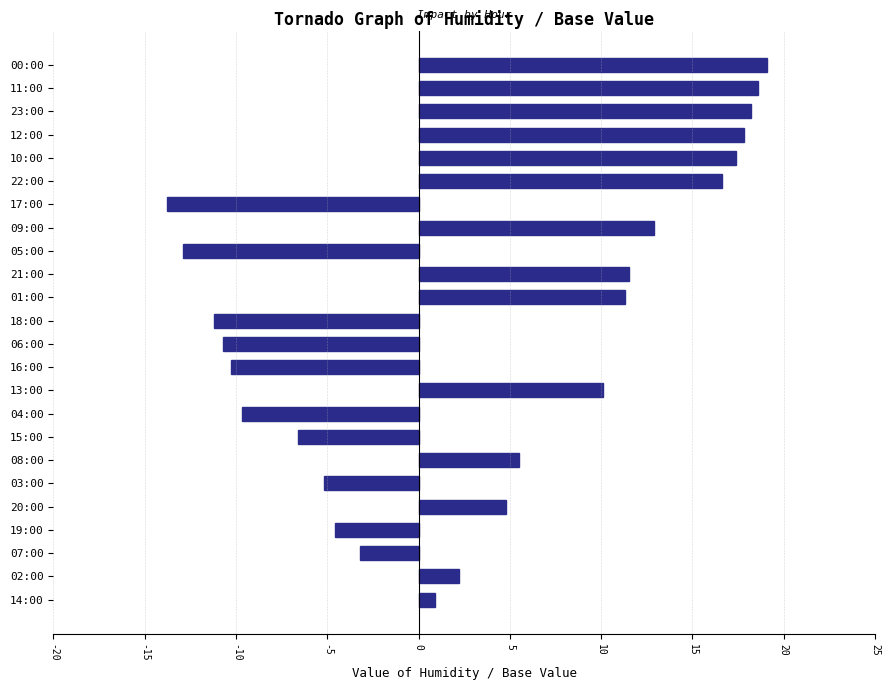

Reading bottom to top, list all the values displayed in this chart.

0.9	2.2	-3.2	-4.6	4.8	-5.2	5.5	-6.6	-9.7	10.1	-10.3	-10.7	-11.2	11.3	11.5	-12.9	12.9	-13.8	16.6	17.4	17.8	18.2	18.6	19.1